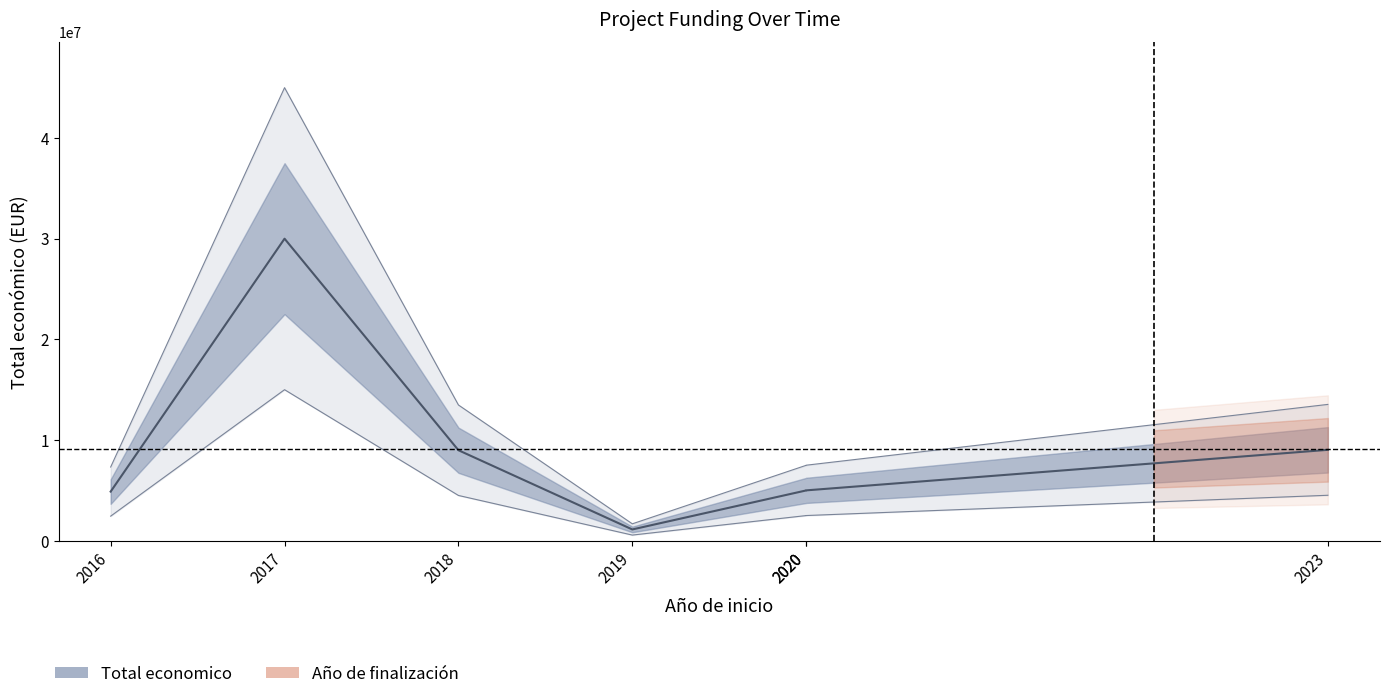

Where does the data first go above 4999393?

2017